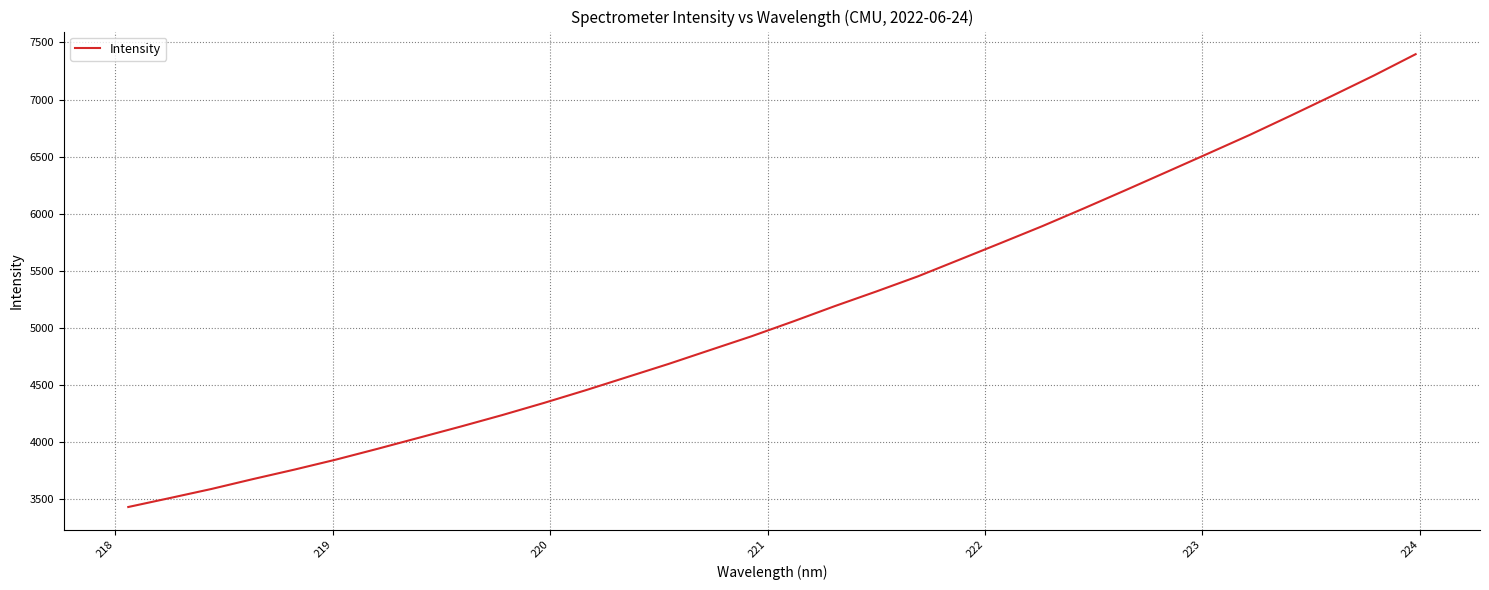

How many distinct data groups are displayed?

1